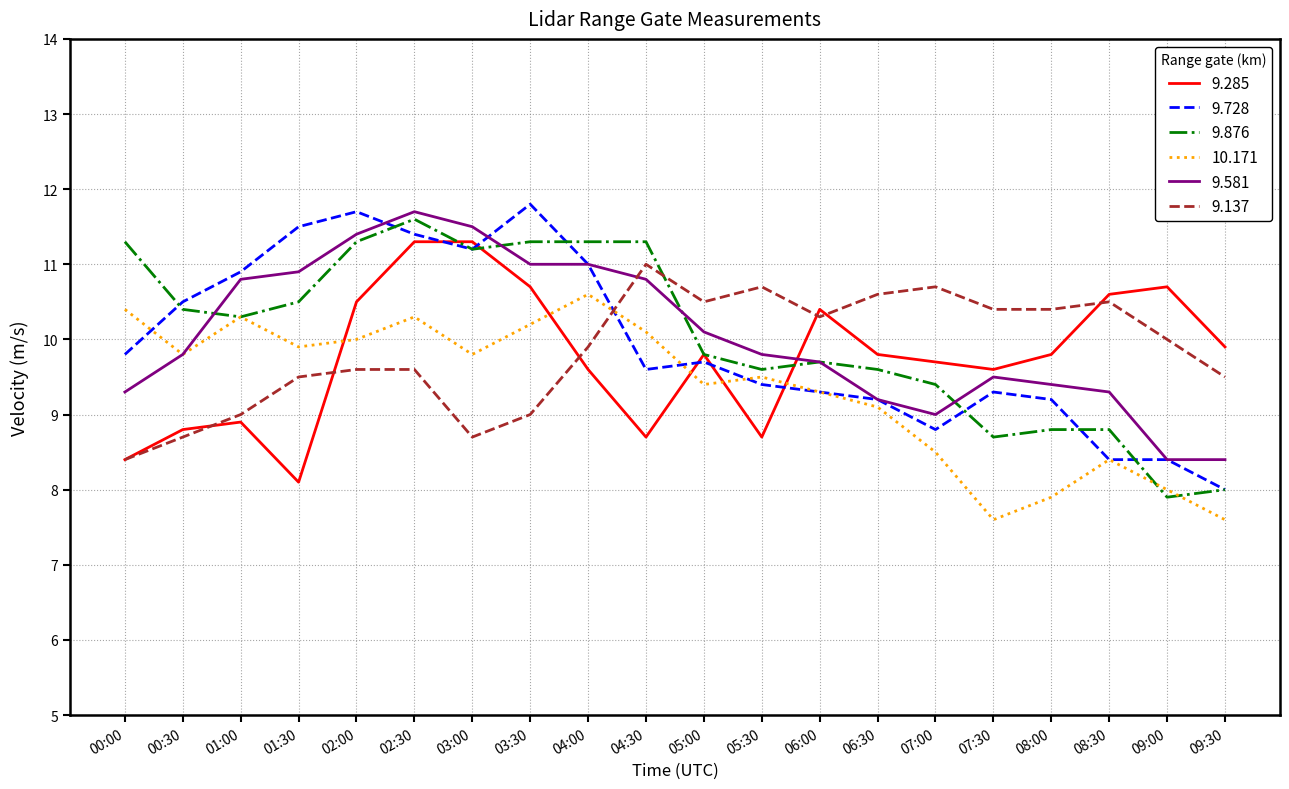

Where do 9.728 and 9.137 first cross each other?

04:00 and 04:30